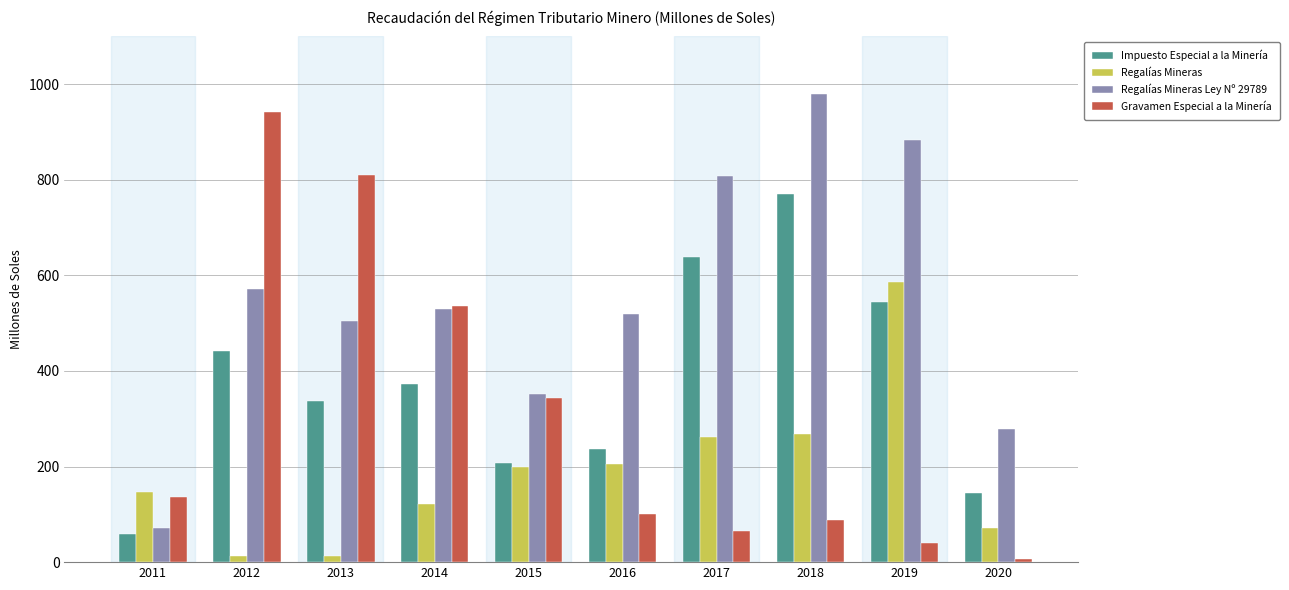

Which category has the lowest value in the Impuesto Especial a la Minería series?

2011